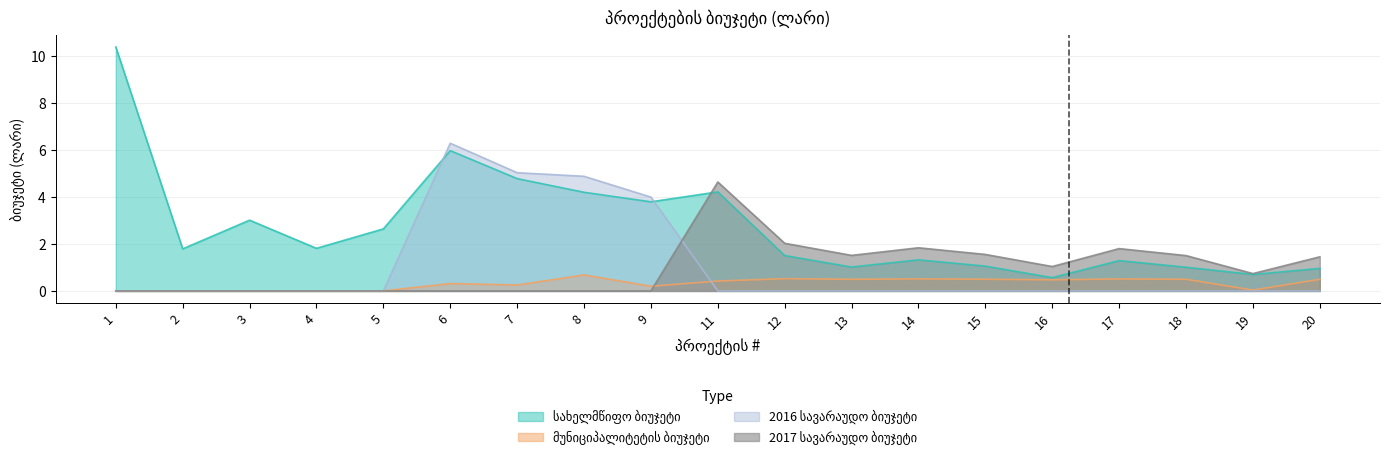

Reading left to right, what are all the values shown in this chart?

სახელმწიფო ბიუჯეტი: 1=10.4	2=1.8	3=3.0	4=1.8	5=2.6	6=6.0	7=4.8	8=4.2	9=3.8	11=4.2	12=1.5	13=1.0	14=1.3	15=1.1	16=0.6	17=1.3	18=1.0	19=0.7	20=1.0
მუნიციპალიტეტის ბიუჯეტი: 1=0.0	2=0.0	3=0.0	4=0.0	5=0.0	6=0.3	7=0.3	8=0.7	9=0.2	11=0.4	12=0.5	13=0.5	14=0.5	15=0.5	16=0.5	17=0.5	18=0.5	19=0.0	20=0.5
2016 სავარაუდო ბიუჯეტი: 1=0.0	2=0.0	3=0.0	4=0.0	5=0.0	6=6.3	7=5.0	8=4.9	9=4.0	11=0.0	12=0.0	13=0.0	14=0.0	15=0.0	16=0.0	17=0.0	18=0.0	19=0.0	20=0.0
2017 სავარაუდო ბიუჯეტი: 1=0.0	2=0.0	3=0.0	4=0.0	5=0.0	6=0.0	7=0.0	8=0.0	9=0.0	11=4.6	12=2.0	13=1.5	14=1.8	15=1.6	16=1.0	17=1.8	18=1.5	19=0.7	20=1.5